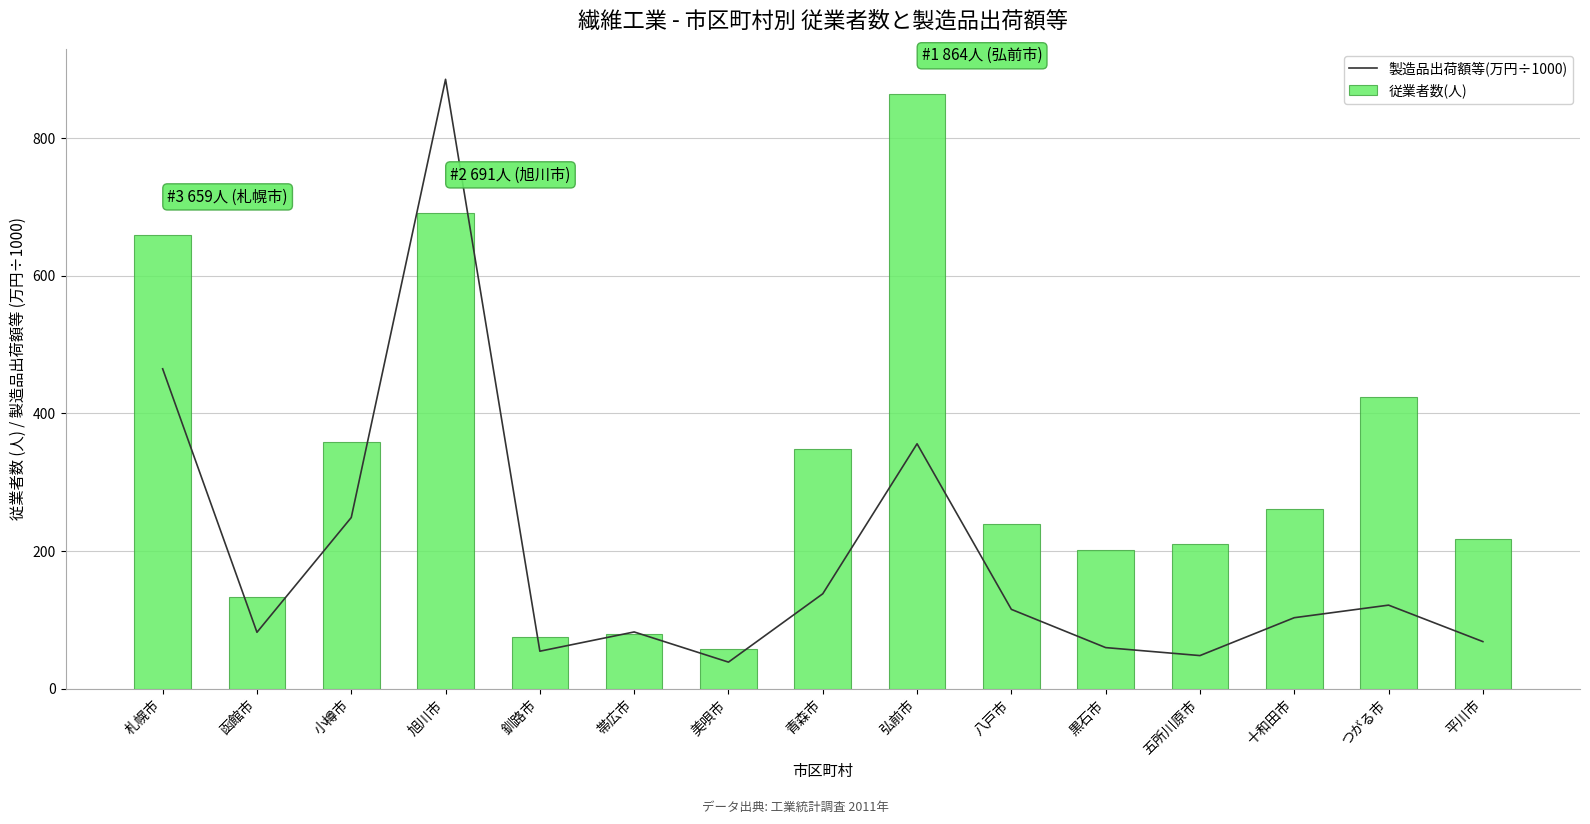

Does the chart contain stacked bars?

No